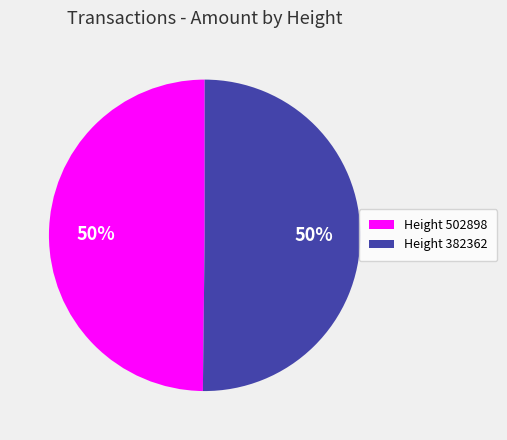

To the nearest percent, what is the average slice percentage?

50%